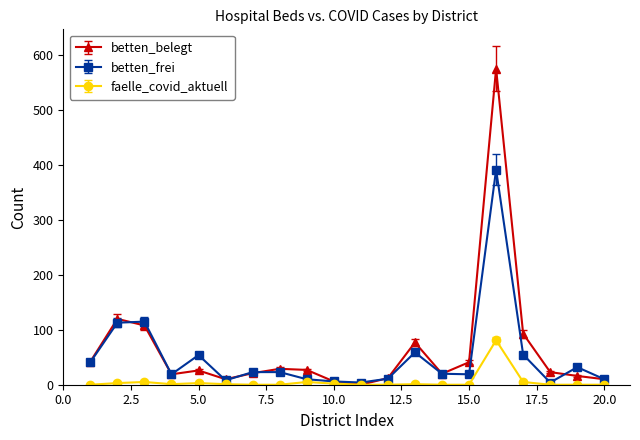

True or false: betten_belegt has more than 1 interior local peaks.

True